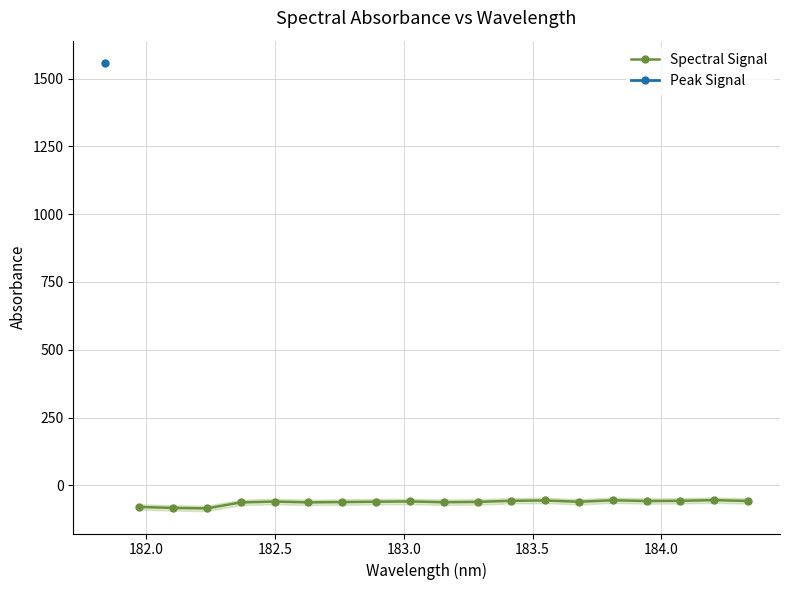

What is the value of the Spectral Signal point at the 14th from the left?

-60.7